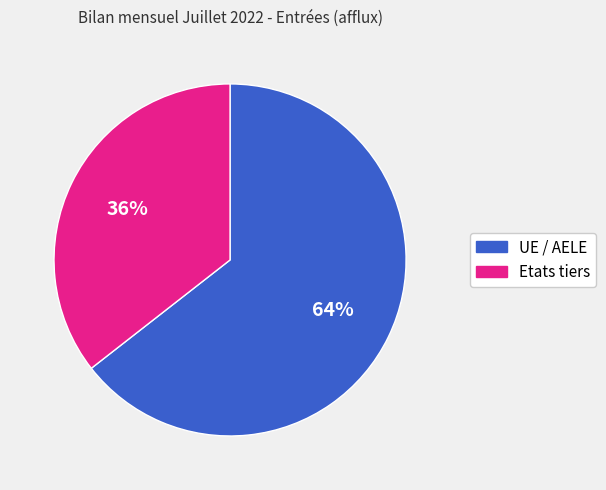

Rank the categories by value from lowest to highest.

Etats tiers, UE / AELE